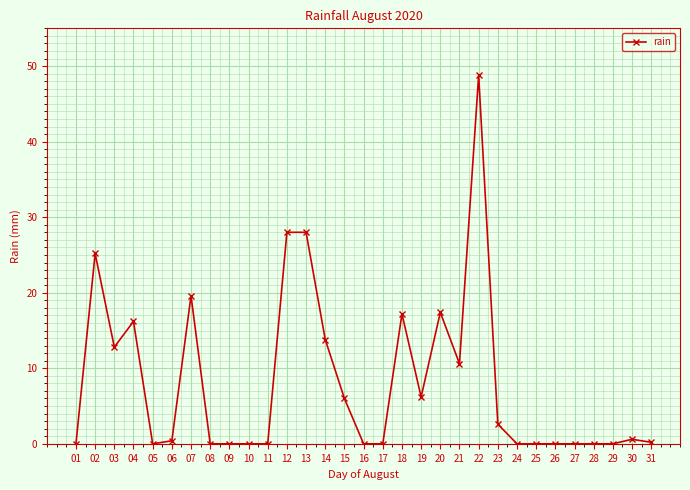

What is the difference between the maximum and minimum values?

48.8